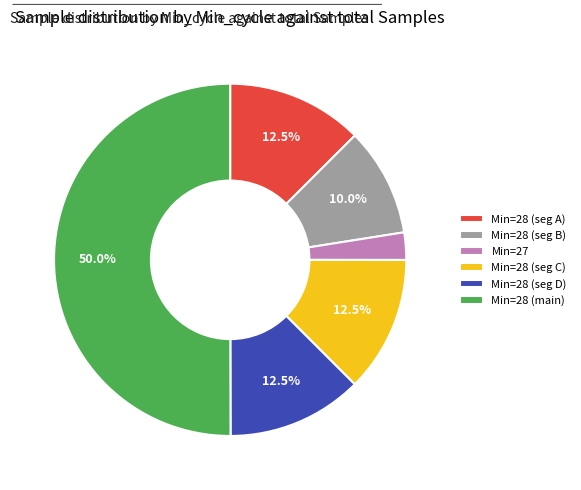

Which has a higher value, Min=28 (main) or Min=28 (seg C)?

Min=28 (main)